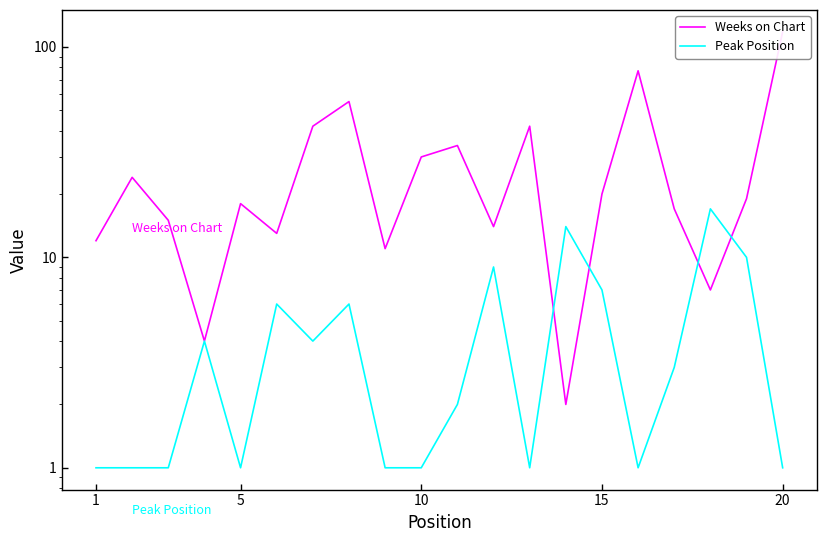

What is the value of the Weeks on Chart point at the 9th from the left?

11